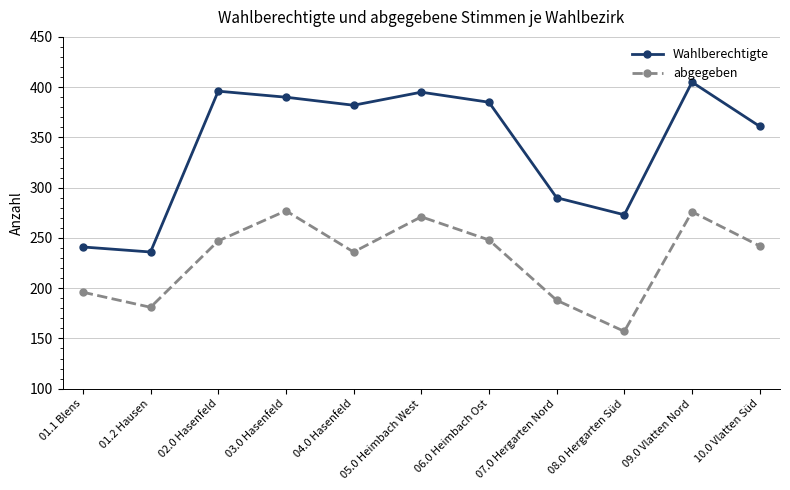

Does the chart have visible grid lines?

Yes